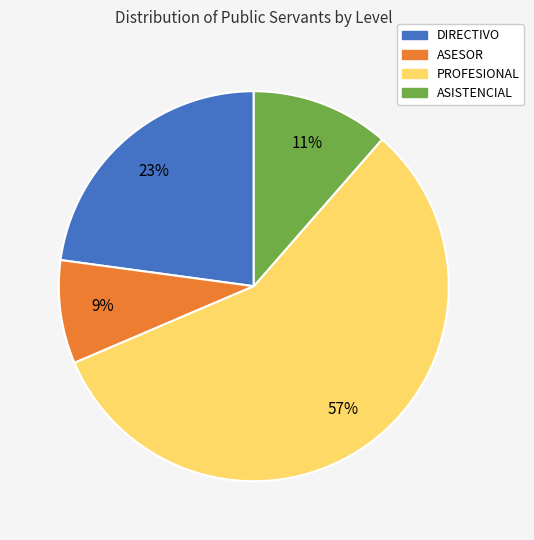

To the nearest percent, what is the average slice percentage?

25%